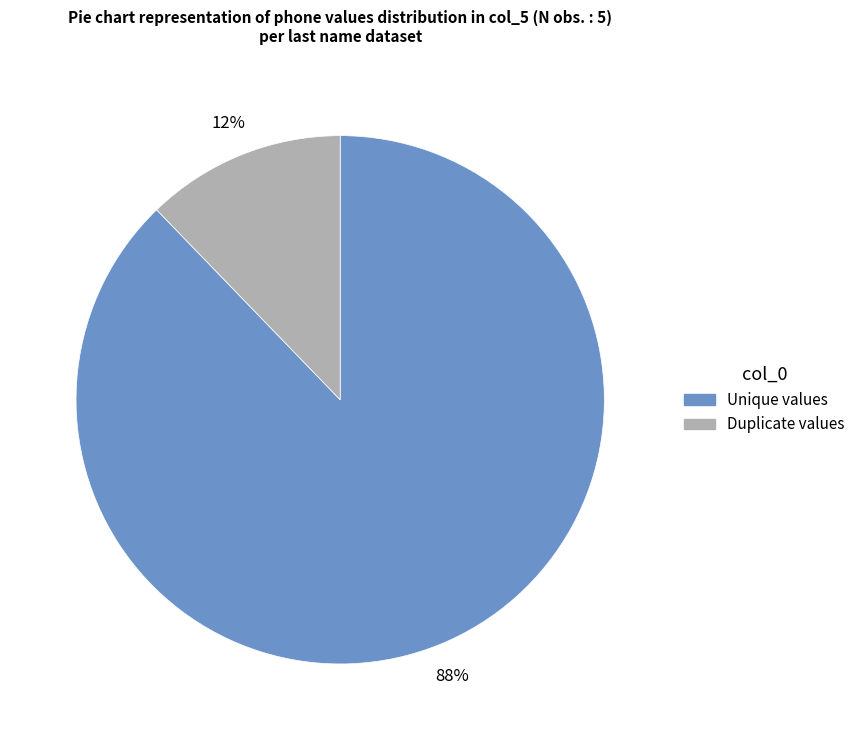

To the nearest percent, what is the difference between the largest and smallest slice percentages?

76%